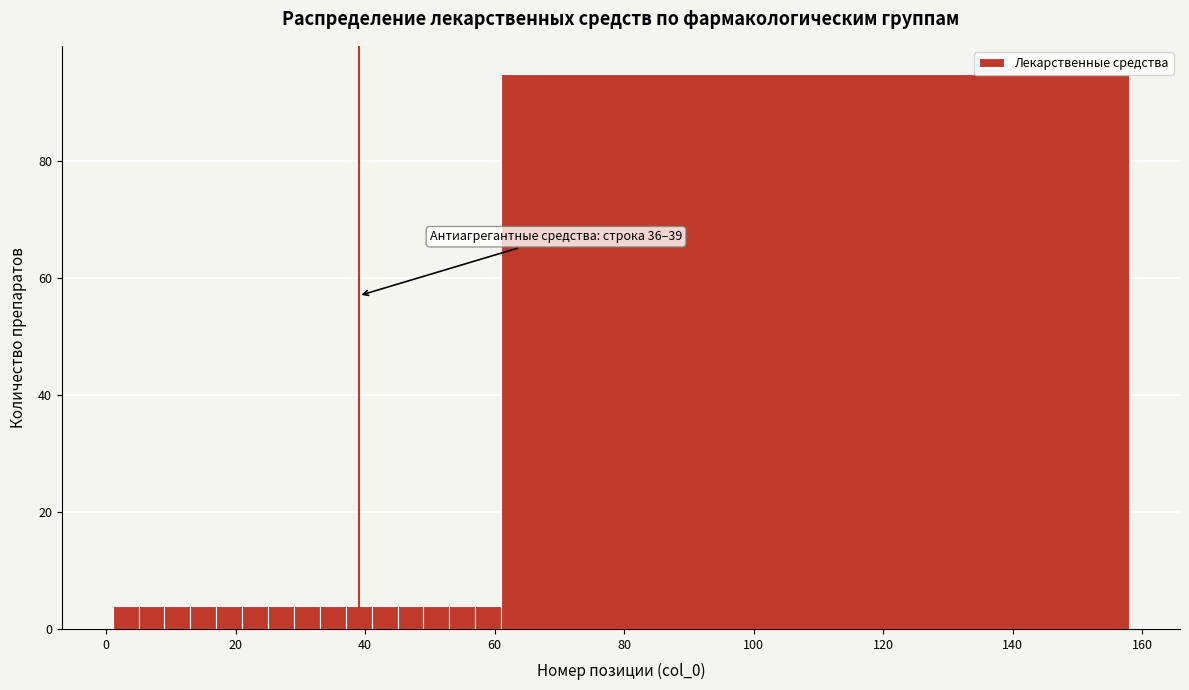

Read against the x-axis, roughly where is the centre of the tallest bar?

110